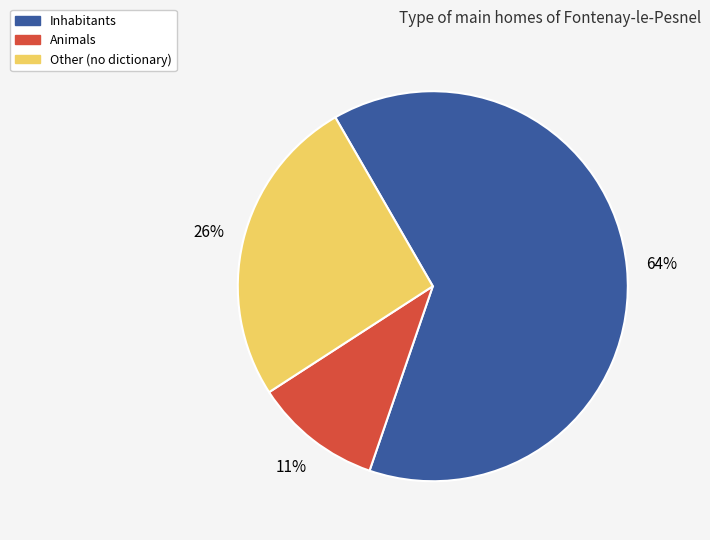

Is there a majority slice in this chart?

Yes